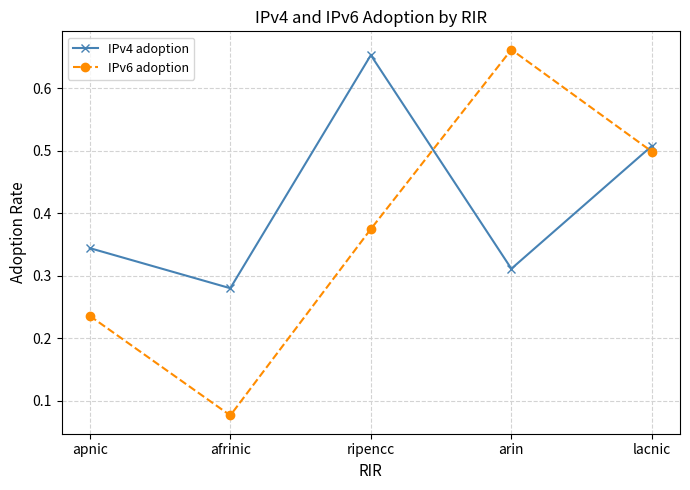

What is the label of the 5th point from the right?

apnic